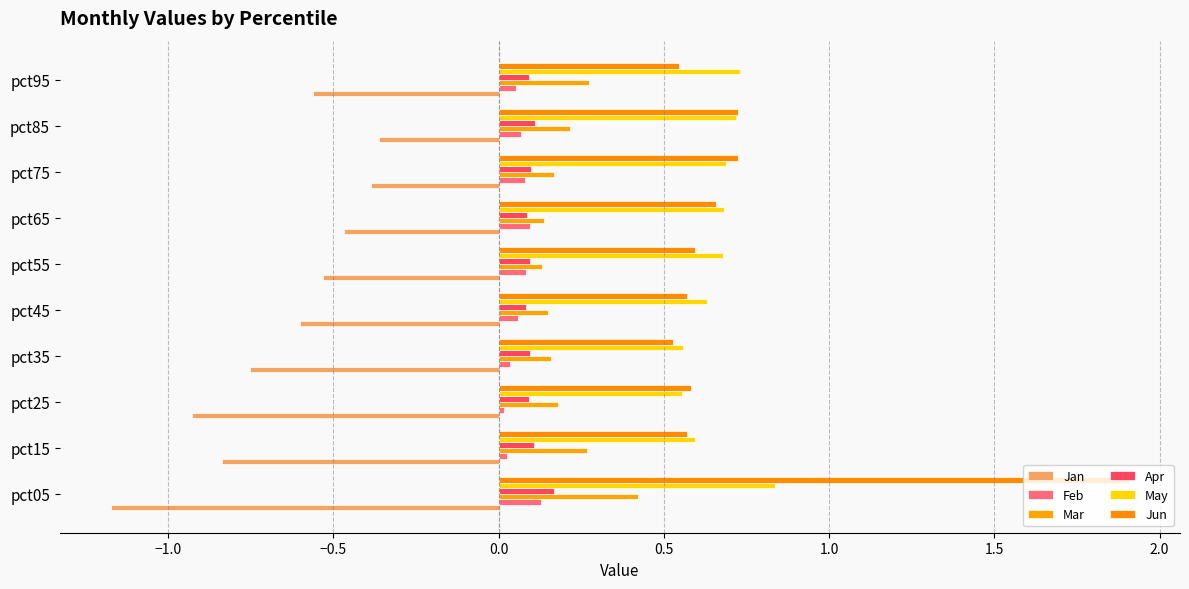

What are all the series names shown in the legend?

Jan, Feb, Mar, Apr, May, Jun